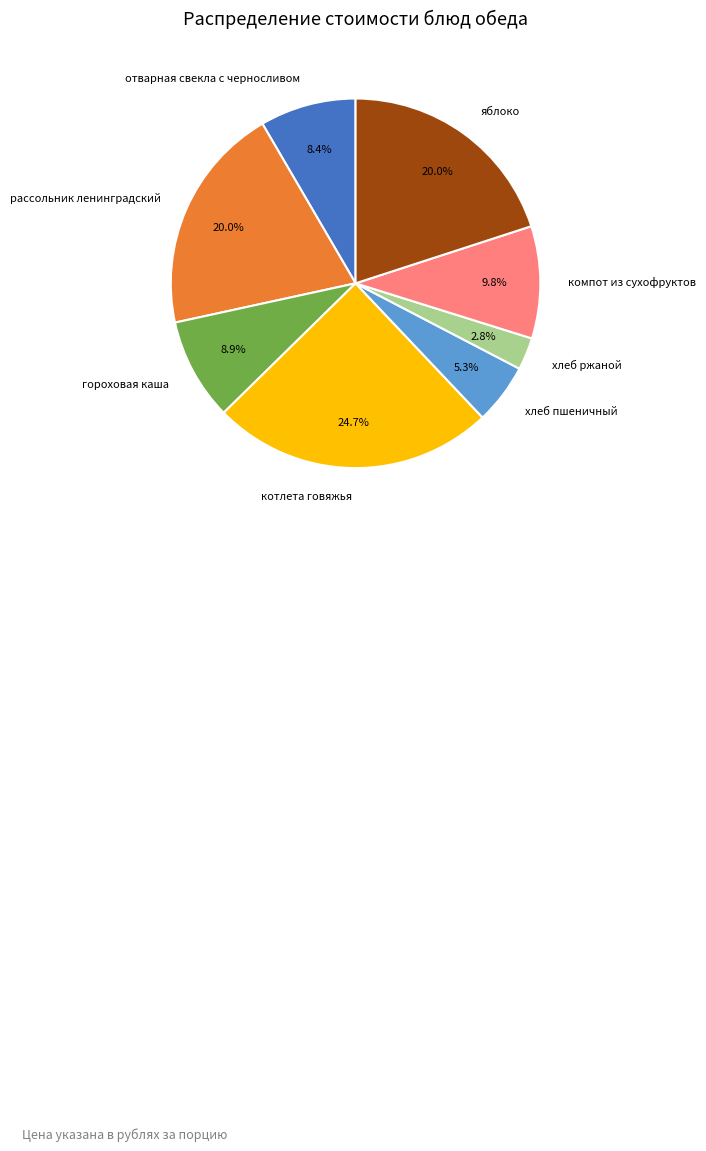

Does any single category account for the majority?

No